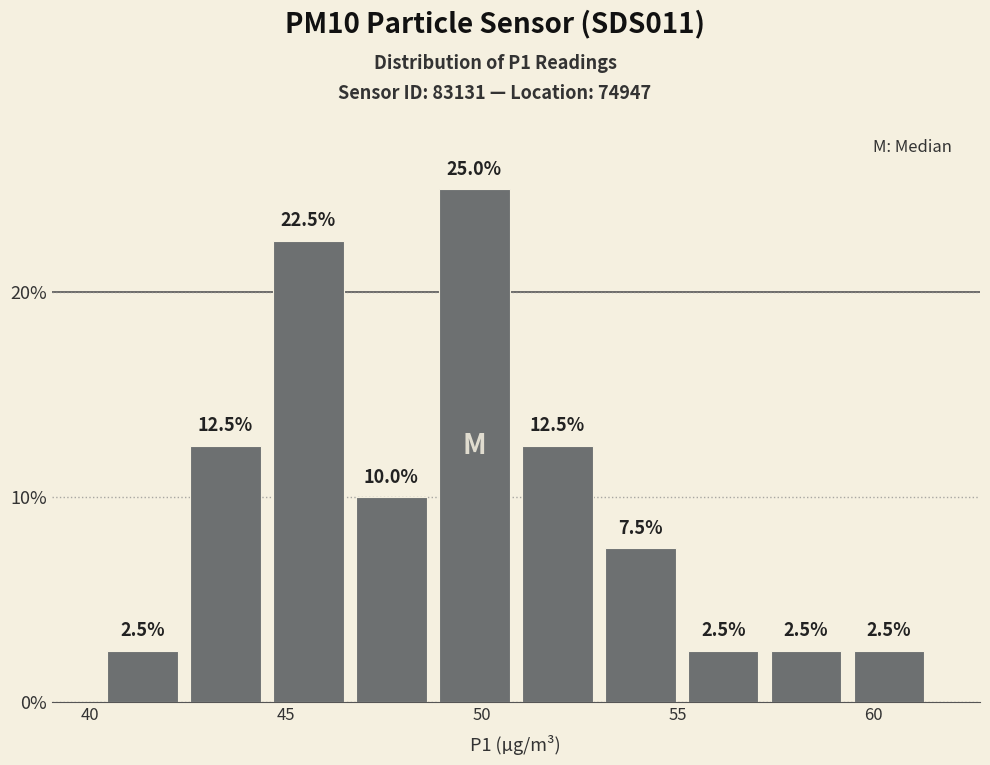

Reading left to right, transcribe this chart: for each bar, give the range it covers on the x-axis and its height. The bar edges are not printed on the chart, so give them approximately, as read against the axis.

40.5 to 42.5: 2.5
42.5 to 44.5: 12.5
44.5 to 46.5: 22.5
46.5 to 49.0: 10.0
49.0 to 51.0: 25.0
51.0 to 53.0: 12.5
53.0 to 55.0: 7.5
55.0 to 57.0: 2.5
57.0 to 59.5: 2.5
59.5 to 61.5: 2.5